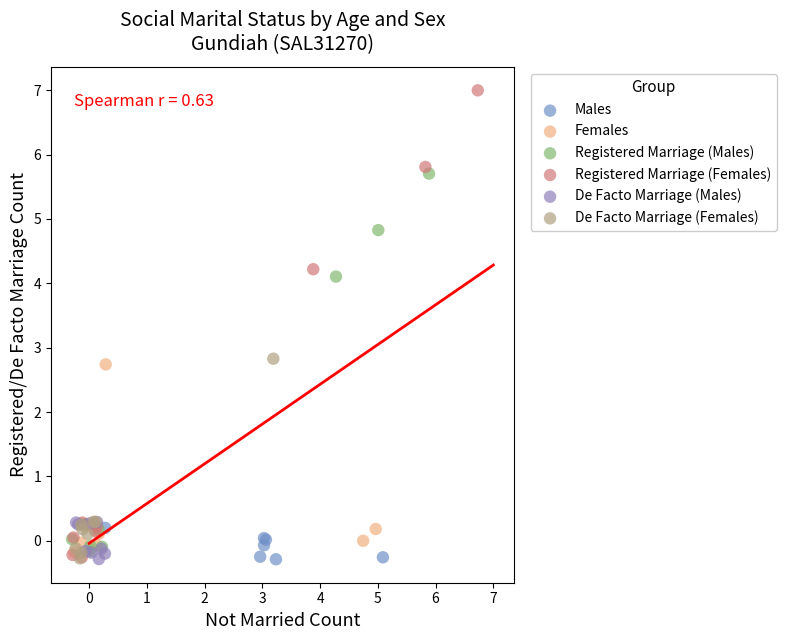

What are all the series names shown in the legend?

Males, Females, Registered Marriage (Males), Registered Marriage (Females), De Facto Marriage (Males), De Facto Marriage (Females)